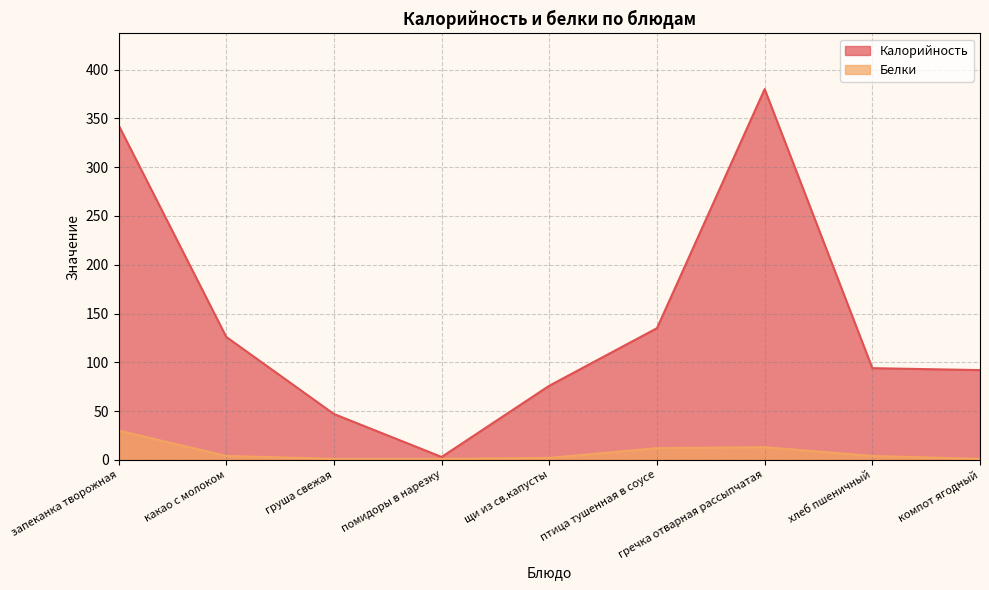

Reading left to right, what are all the values shown in this chart?

Калорийность: 343	126	47	3	76	135	380	94	92
Белки: 30	4	1	1	2	12	13	4	1